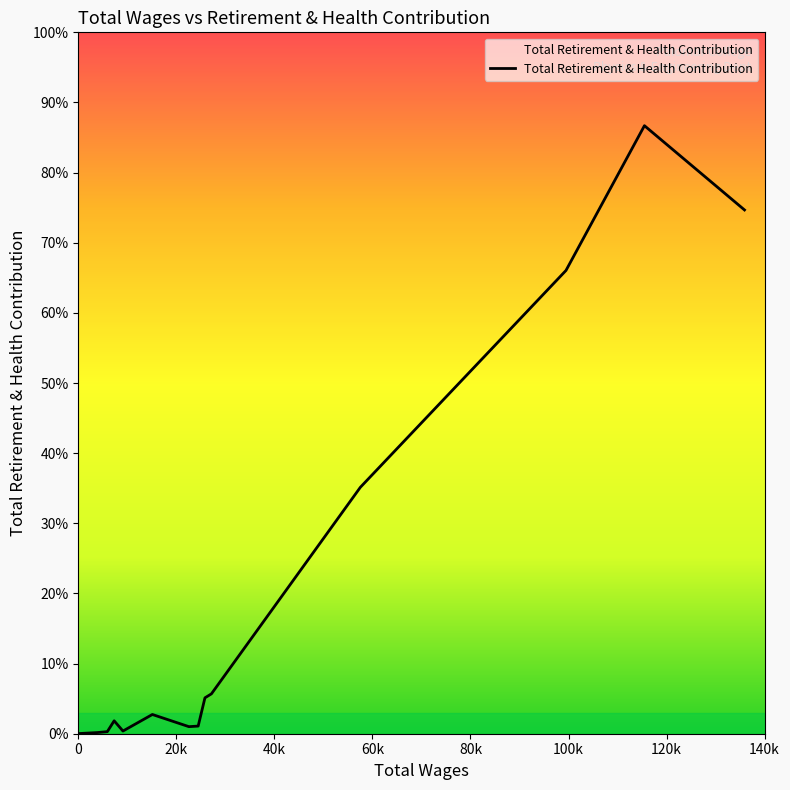

Is this an area chart (filled region under the line)?

No